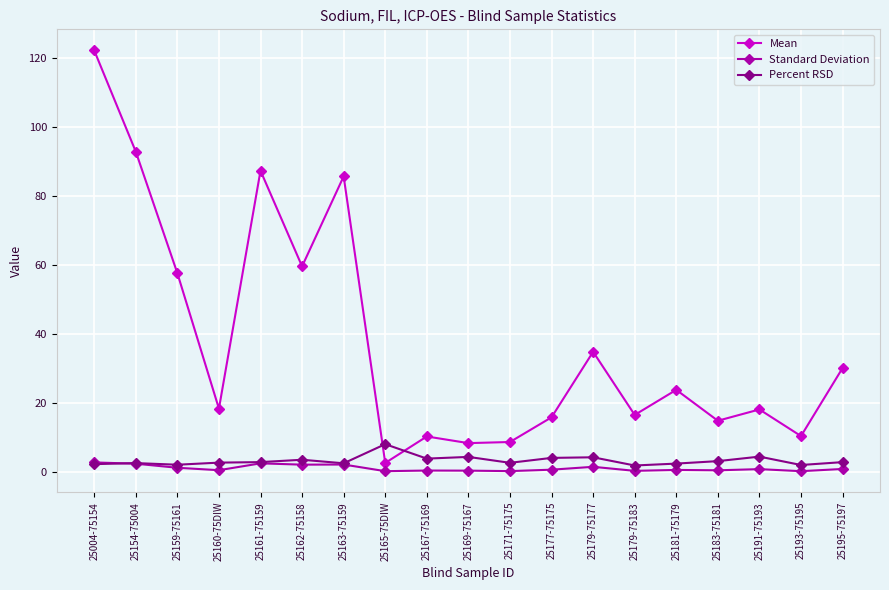

What is the value of the Percent RSD point at the 18th from the left?

2.0